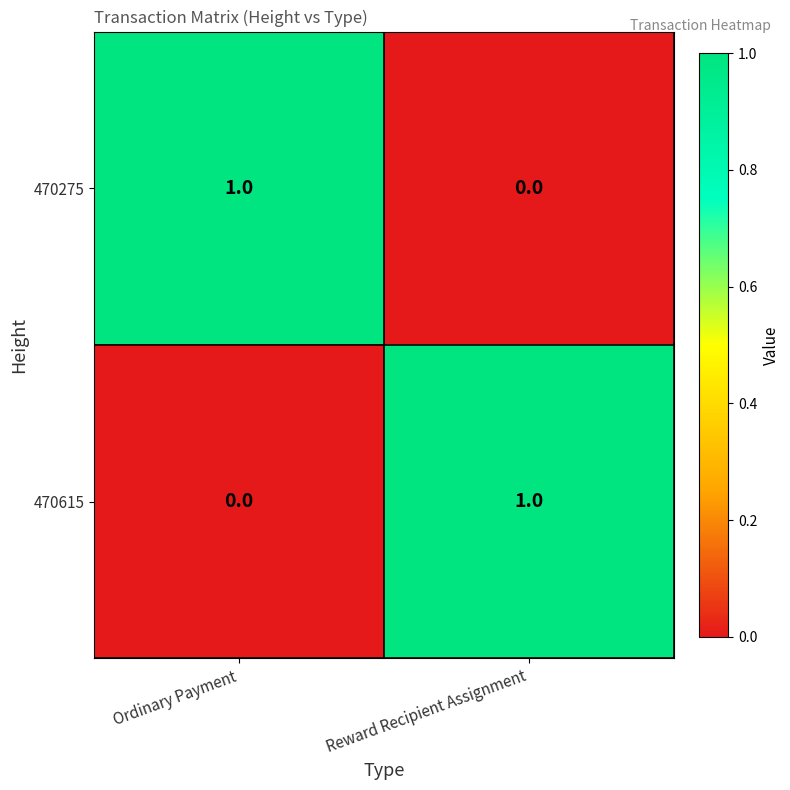

Is the value of 470615 at Ordinary Payment greater than the value of 470275 at Ordinary Payment?

No